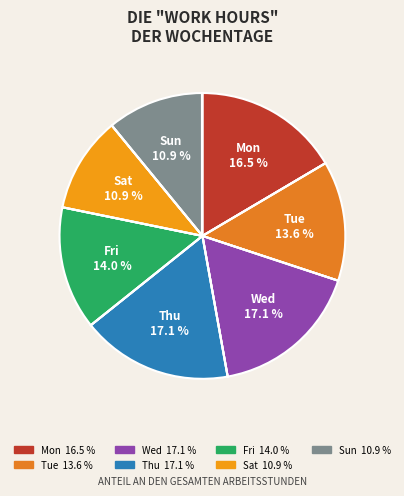

Approximately how many times larger is the value at Thu compared to Fri?

1.2